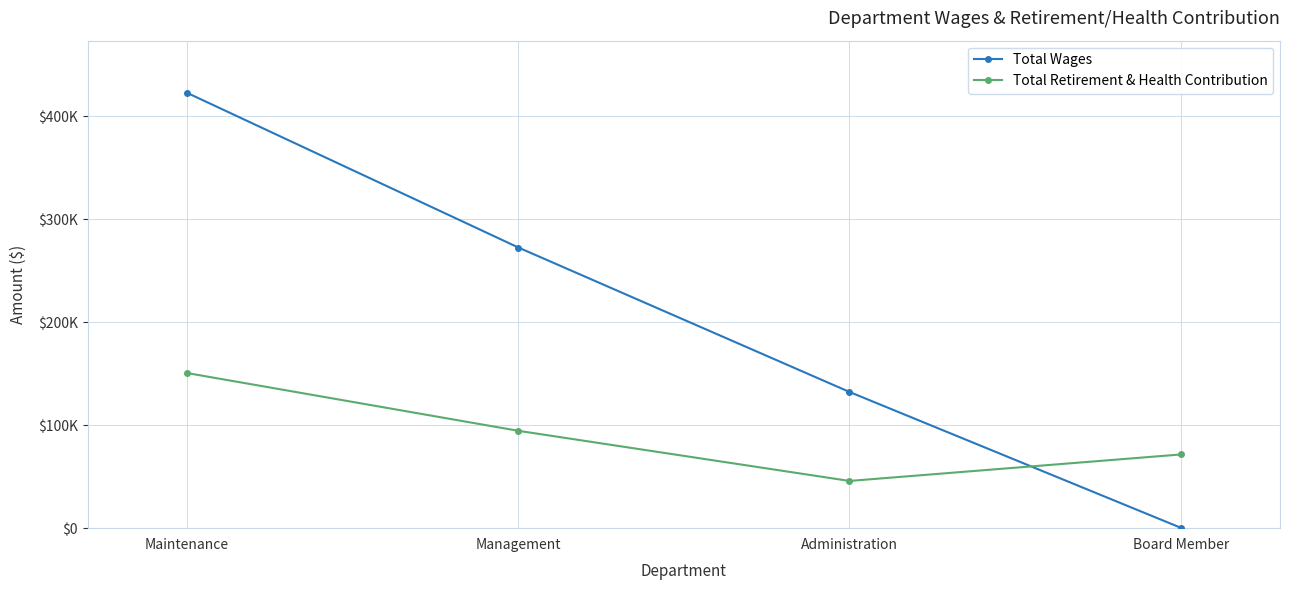

True or false: Total Wages and Total Retirement & Health Contribution intersect in this chart.

True